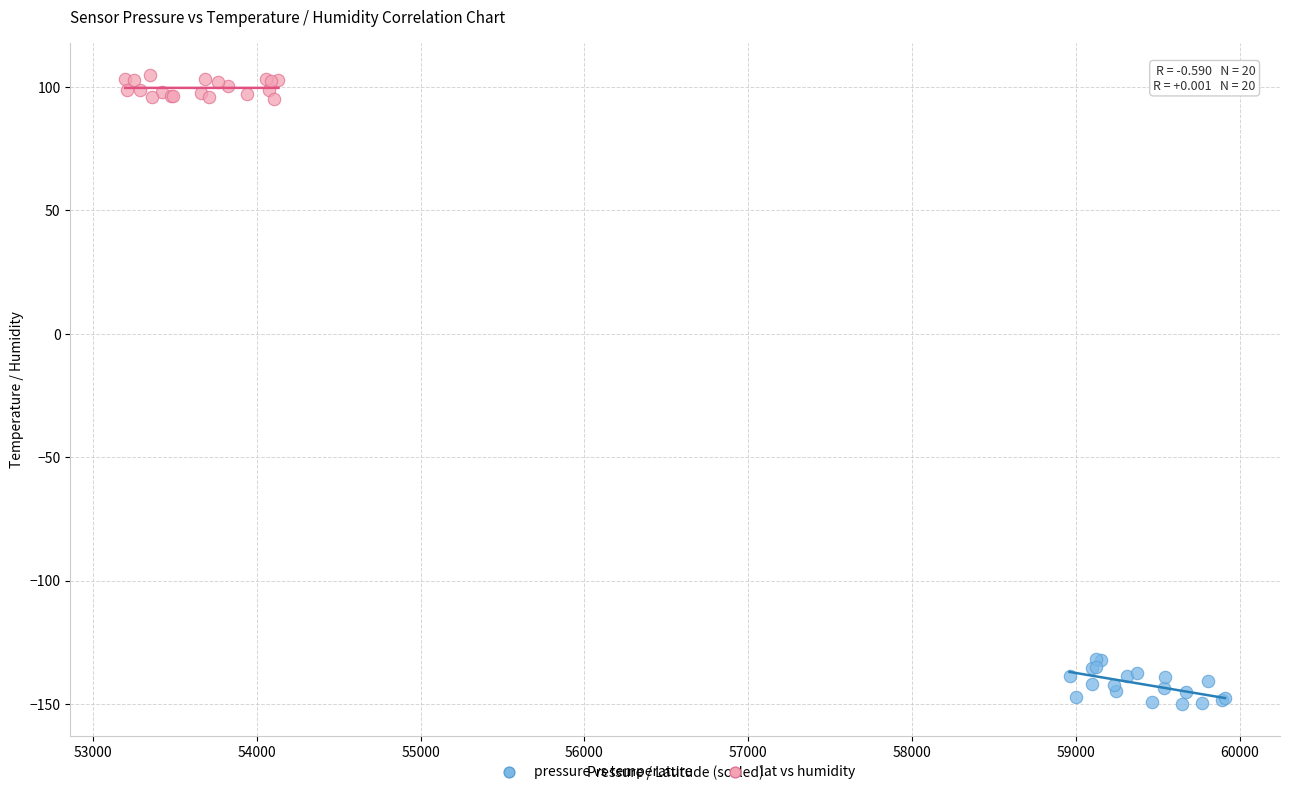

Which series reaches the minimum Y coordinate?

pressure vs temperature